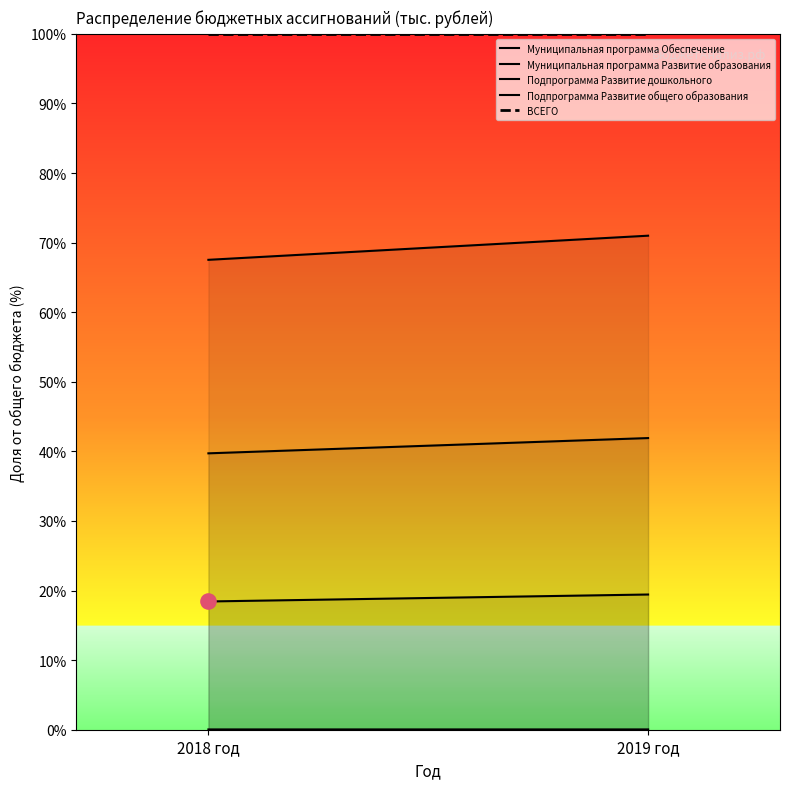

Which series has the largest Y range (max minus min)?

Муниципальная программа Развитие образования